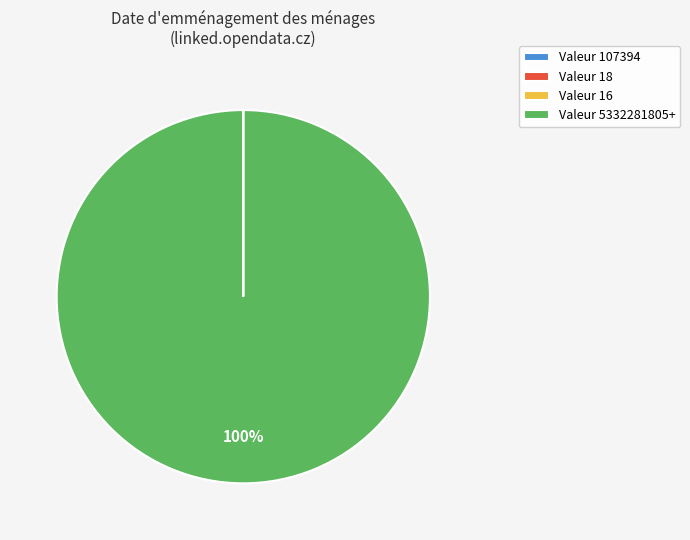

Which slice is the largest?

Valeur 5332281805+